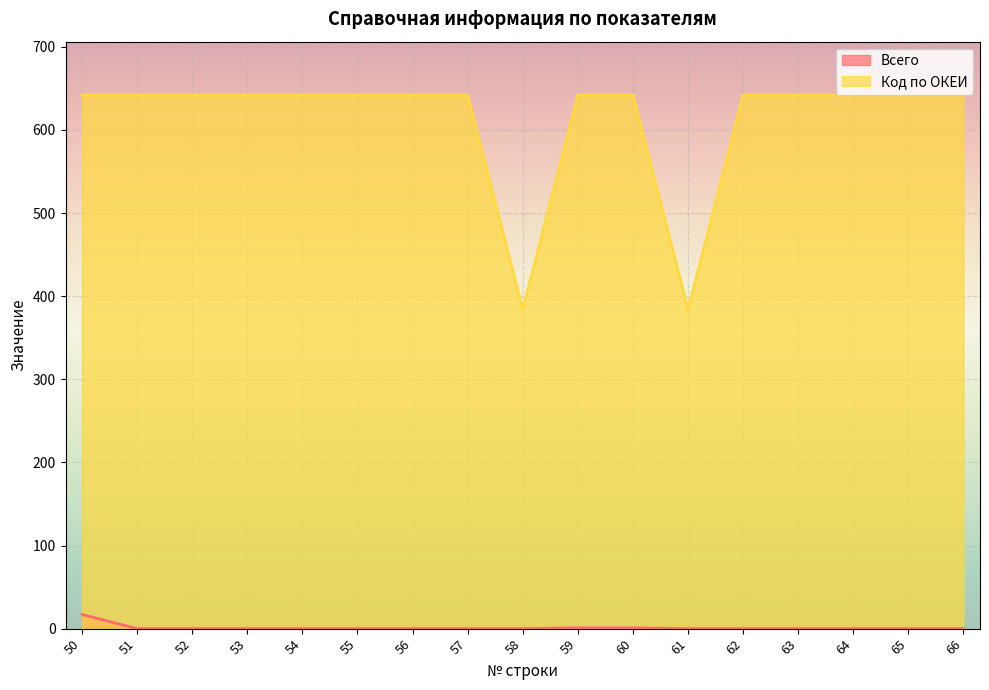

The value of Код по ОКЕИ at 54 is 642. True or false?

True